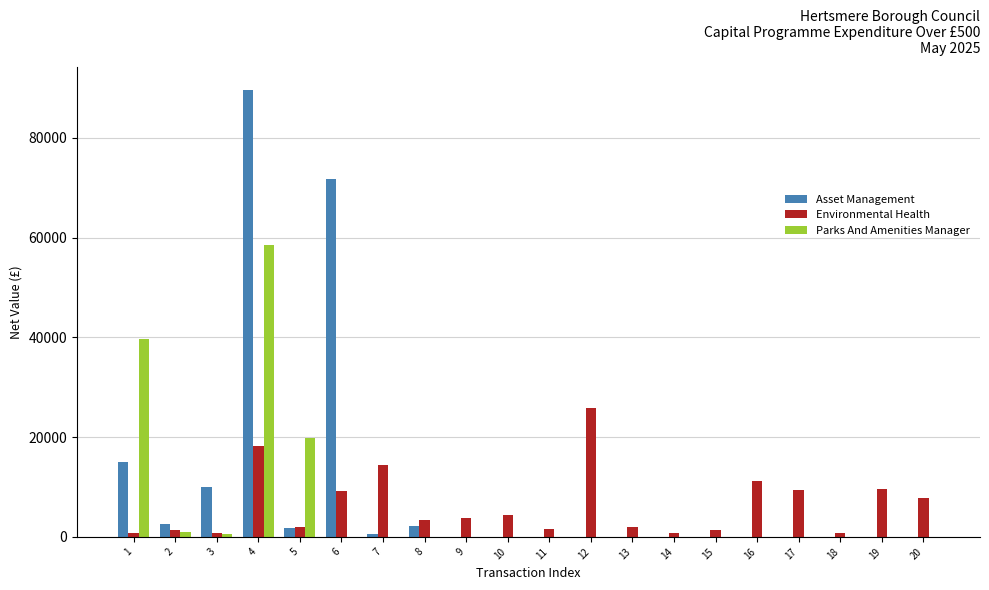

What is the maximum value shown in the chart?

89668.5